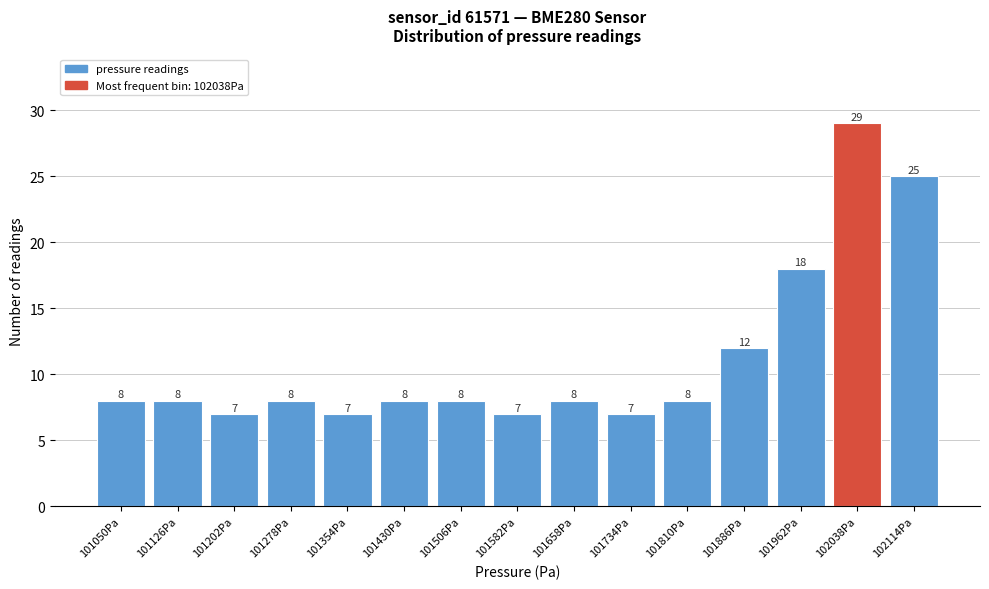

Reading left to right, what are all the values shown in this chart?

101050Pa=8	101126Pa=8	101202Pa=7	101278Pa=8	101354Pa=7	101430Pa=8	101506Pa=8	101582Pa=7	101658Pa=8	101734Pa=7	101810Pa=8	101886Pa=12	101962Pa=18	102038Pa=29	102114Pa=25